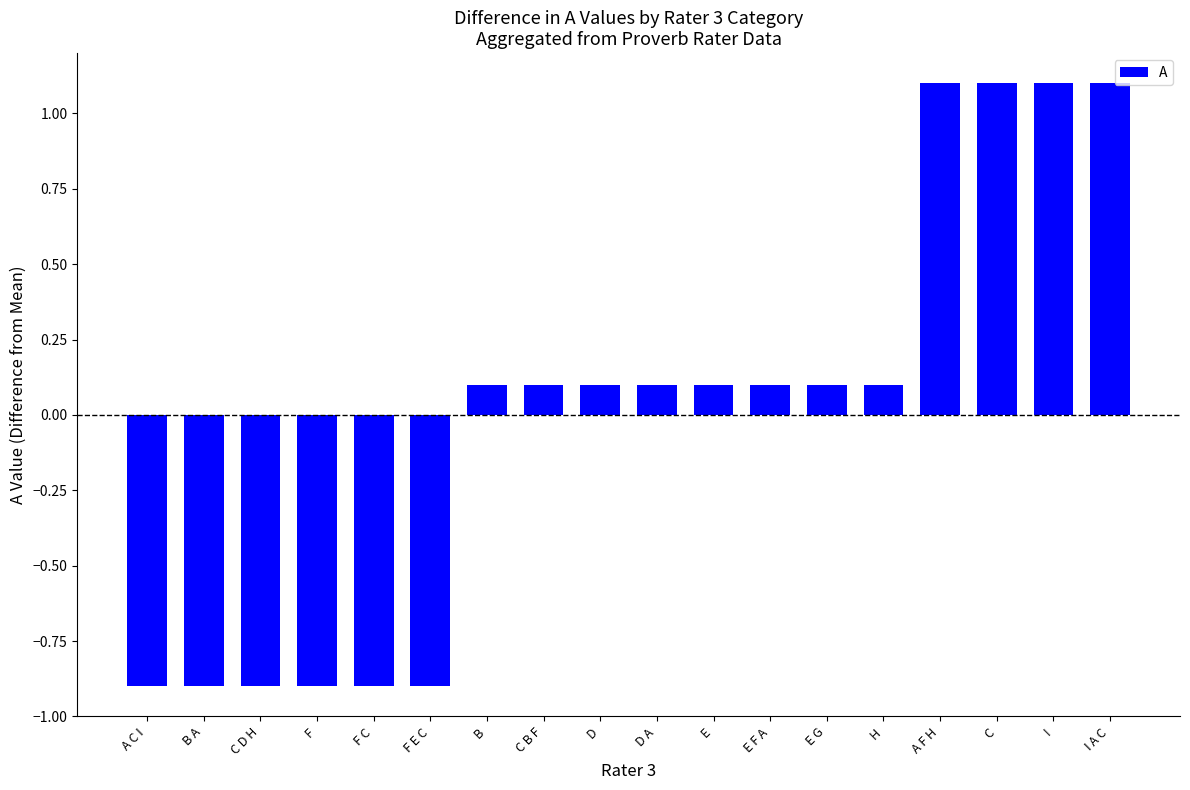

What is the label of the 7th bar from the left?

B